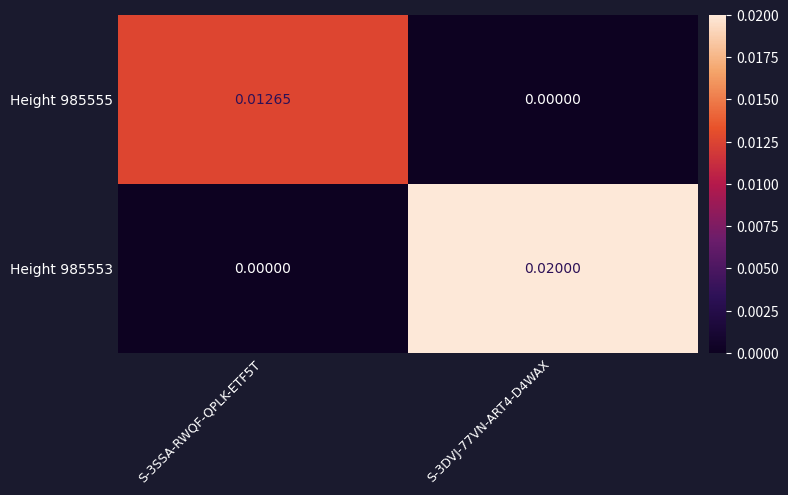

At how many categories does at least one series exceed 0?

2